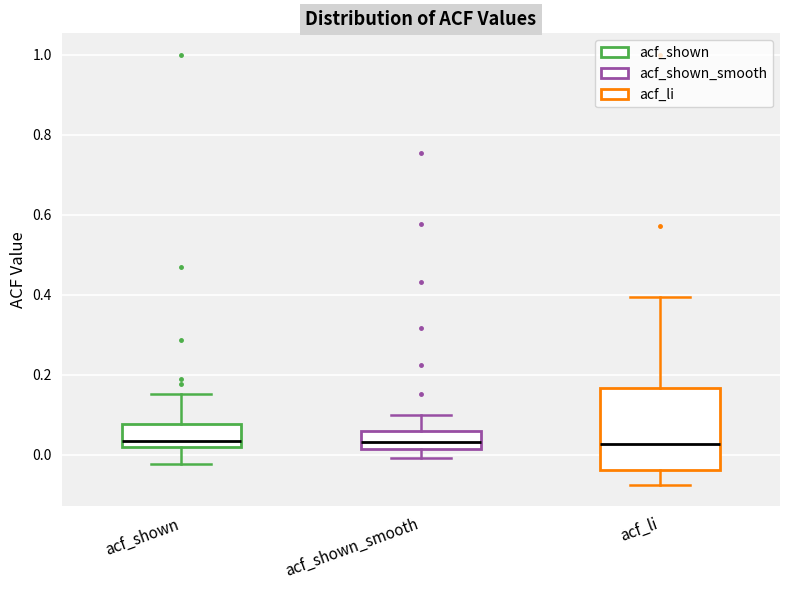

Reading left to right, transcribe this box plot: for each box, give where its median line is, the range the box spans, and where its two whiskers end, as read against the y-axis. The values are not printed on the chart, so give them approximately, as read against the axis.

acf_shown: median 0.04, box 0.02 to 0.08, whiskers -0.02 to 0.16
acf_shown_smooth: median 0.04, box 0.02 to 0.06, whiskers 0.00 to 0.10
acf_li: median 0.02, box -0.04 to 0.16, whiskers -0.08 to 0.40